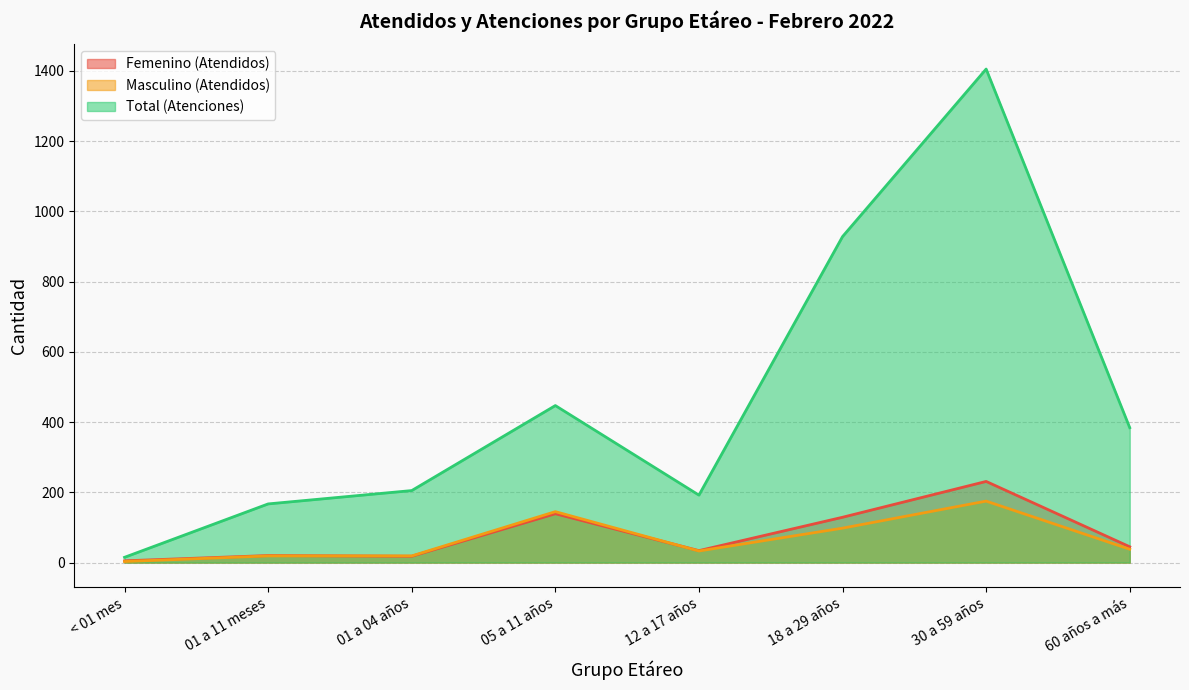

Is the value of Total (Atenciones) at 18 a 29 años greater than the value of Masculino (Atendidos) at 01 a 11 meses?

Yes